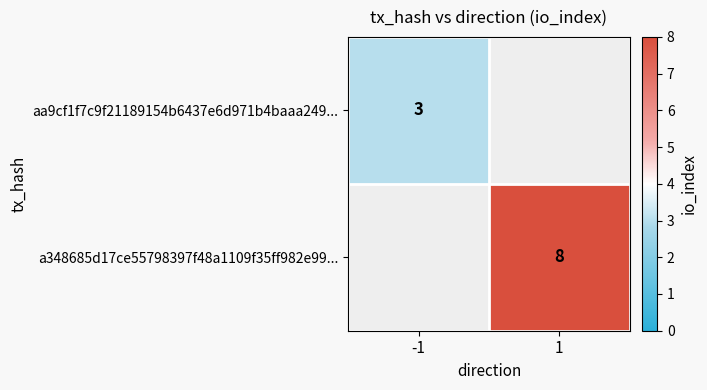

How many series are shown in this chart?

2